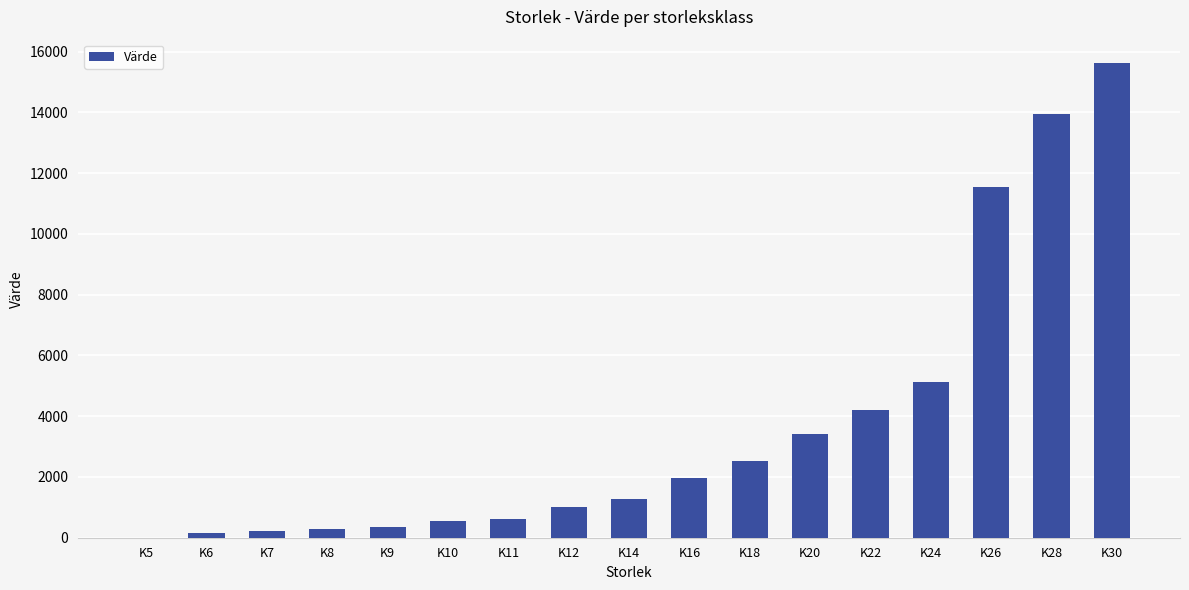

Where is the data nearest to the value 7807?

K24